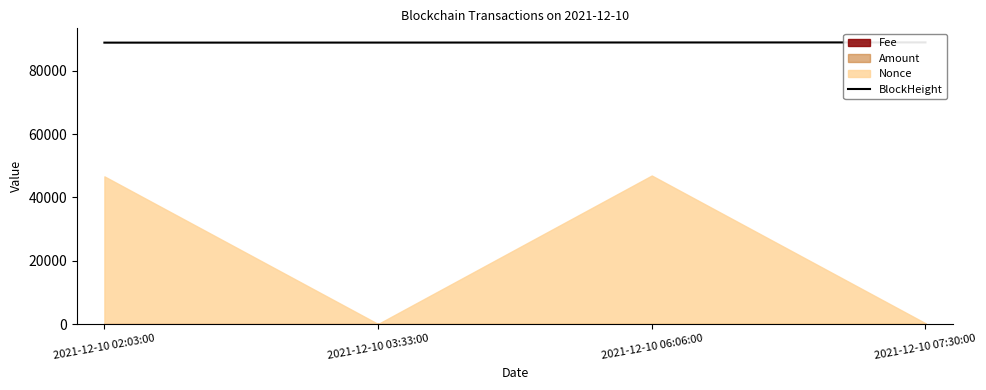

True or false: the data shows 88895 at 2021-12-10 03:33:00.

True